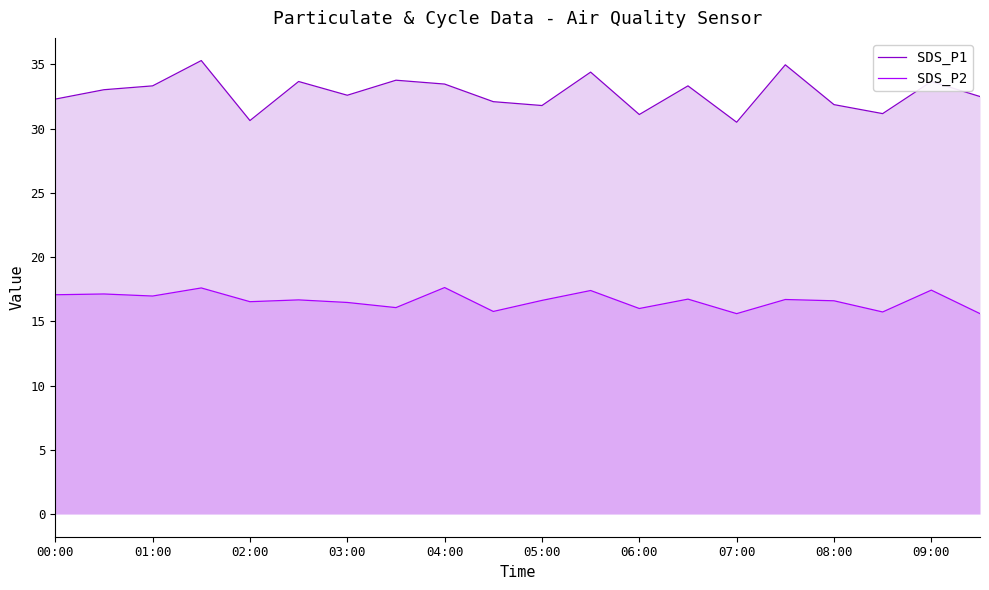

The value of SDS_P1 at 17 is 31.2. True or false?

True